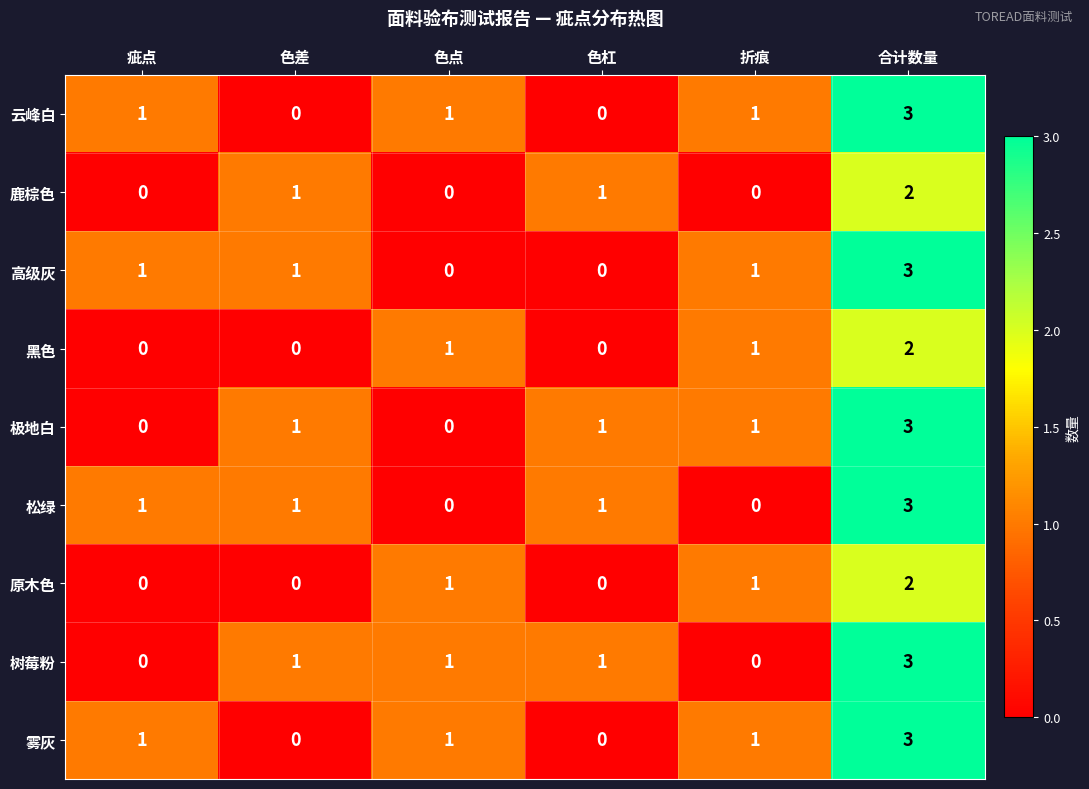

The value of 高级灰 at 色差 is 1. True or false?

True